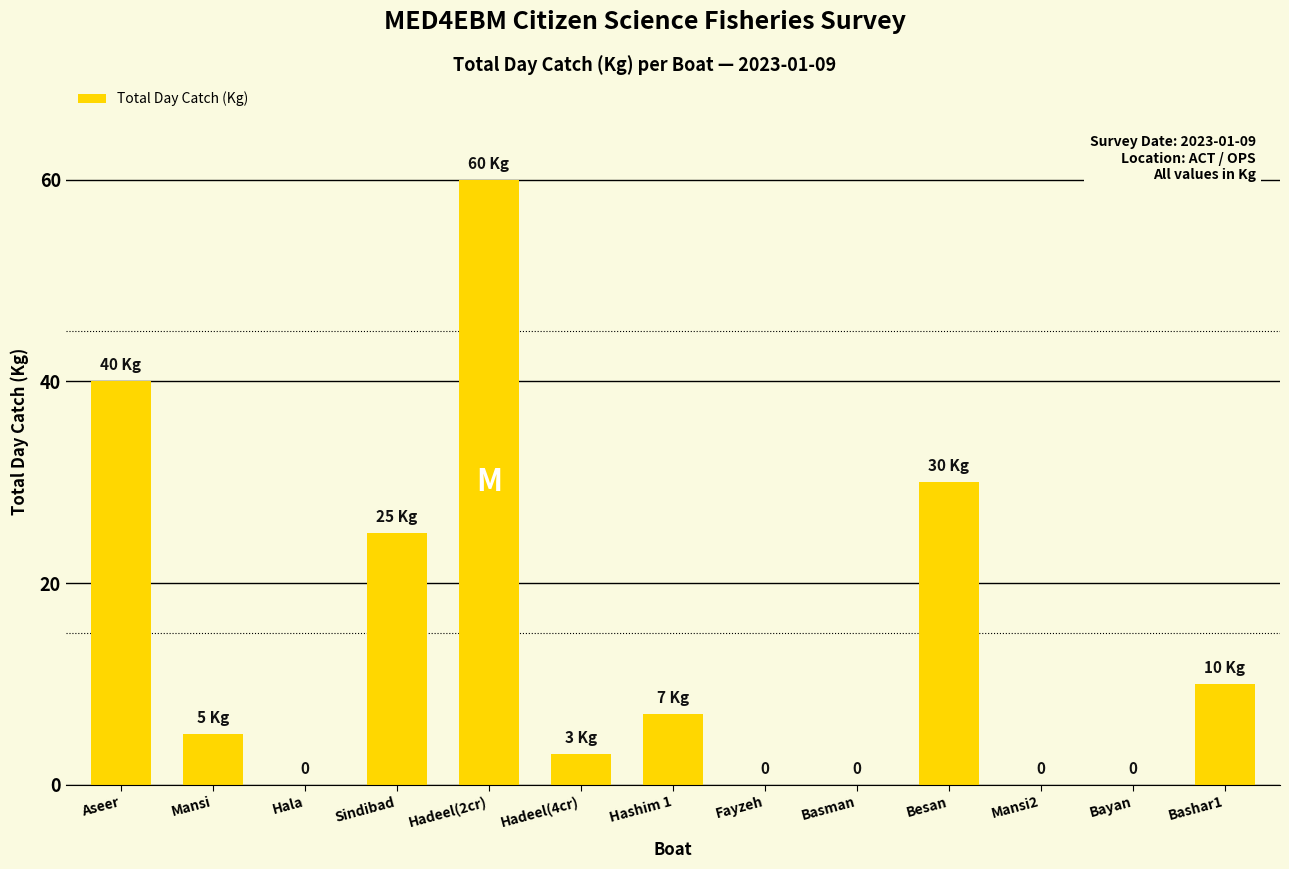

How many distinct data groups are displayed?

1